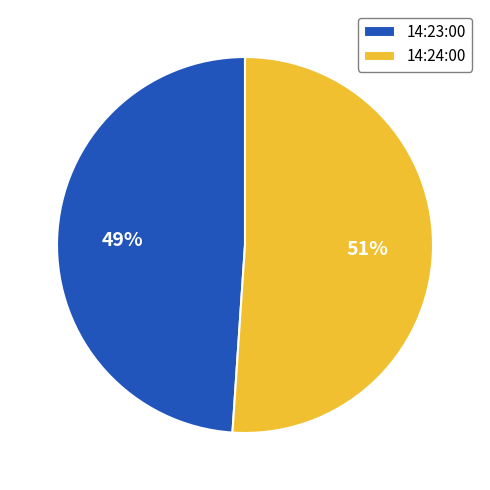

Which category has the smallest portion of the pie?

14:23:00